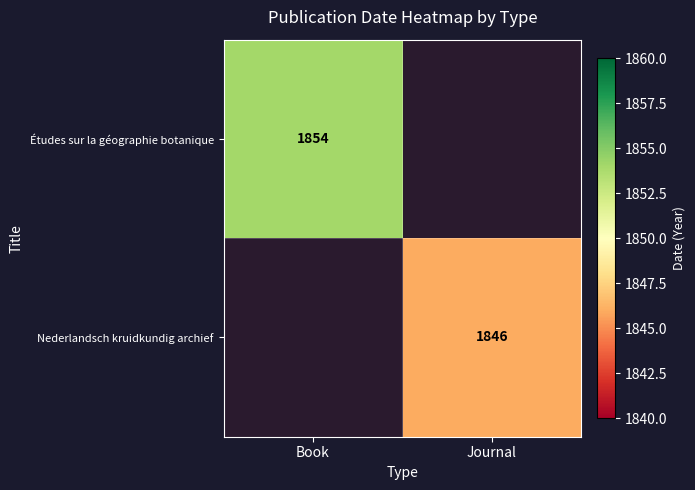

The value of Nederlandsch kruidkundig archief at Journal is 1846. True or false?

True